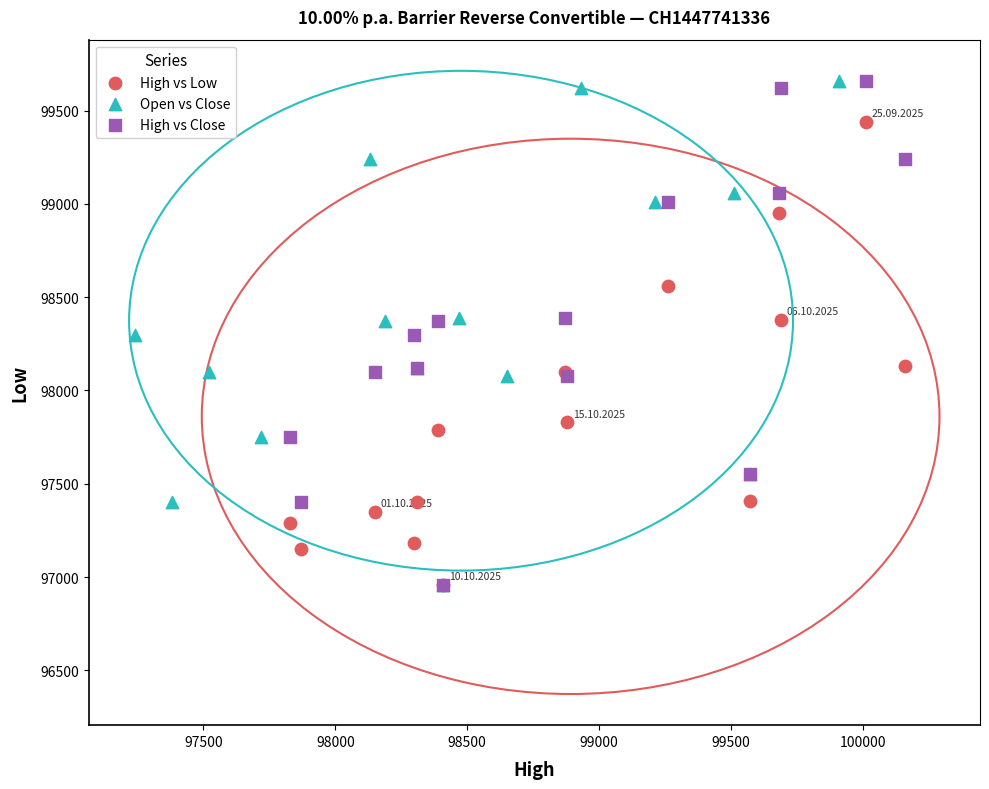

What are all the series names shown in the legend?

High vs Low, Open vs Close, High vs Close